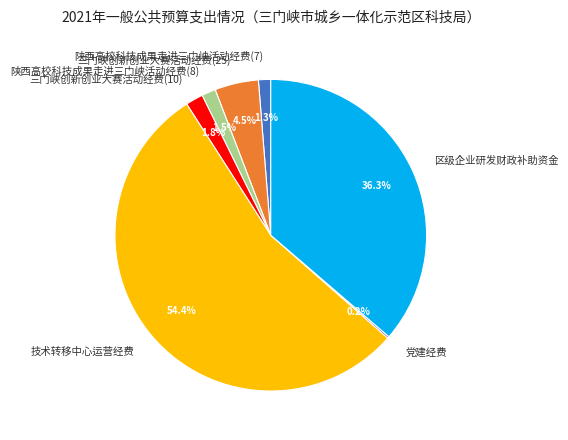

Between 三门峡创新创业大赛活动经费(10) and 陕西高校科技成果走进三门峡活动经费(7), which is larger?

三门峡创新创业大赛活动经费(10)